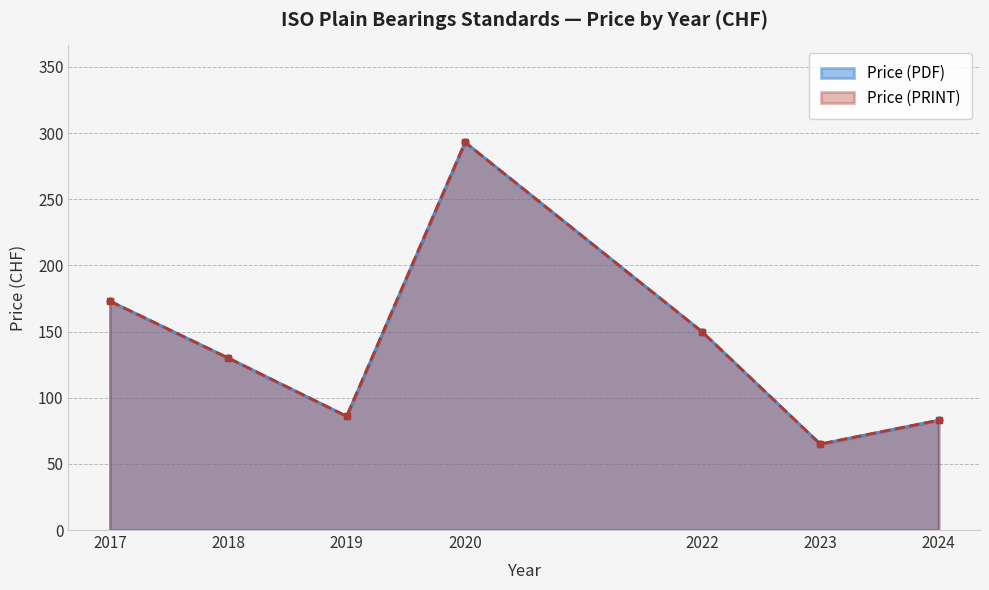

True or false: Price (PRINT) and Price (PDF) intersect in this chart.

False